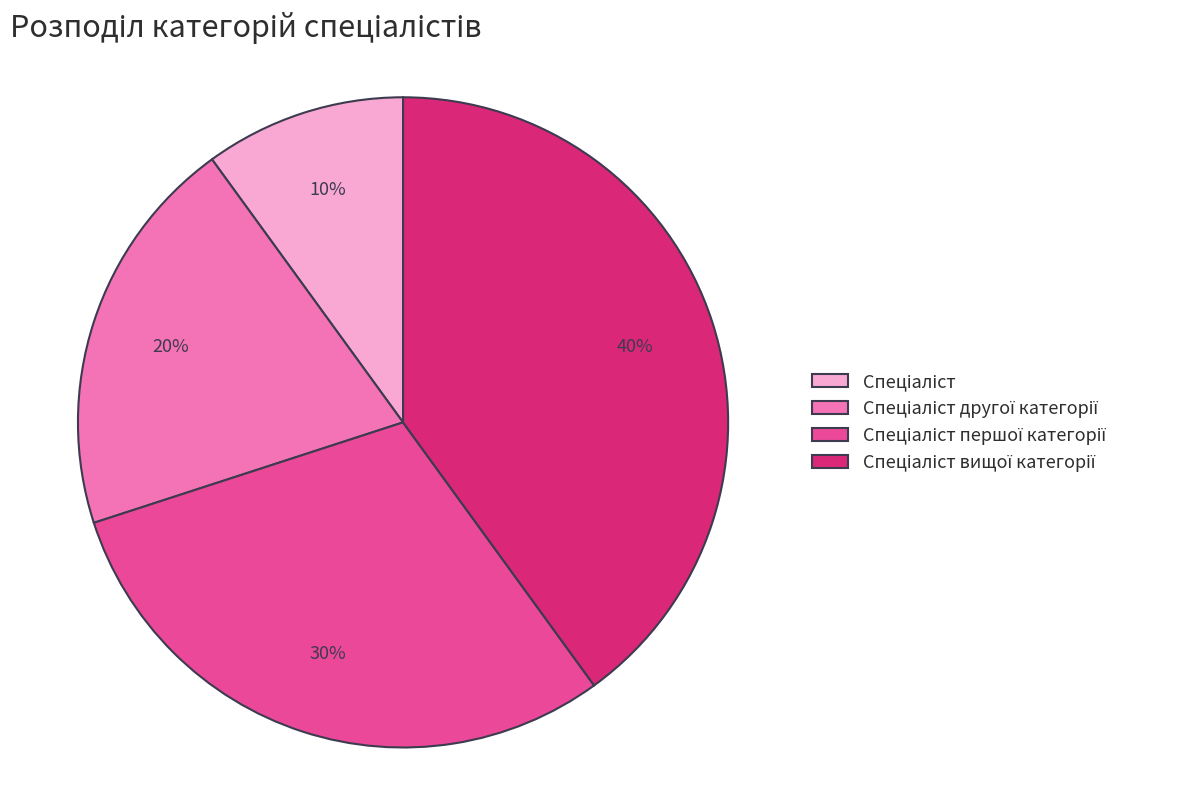

To the nearest percent, what is the average slice percentage?

25%